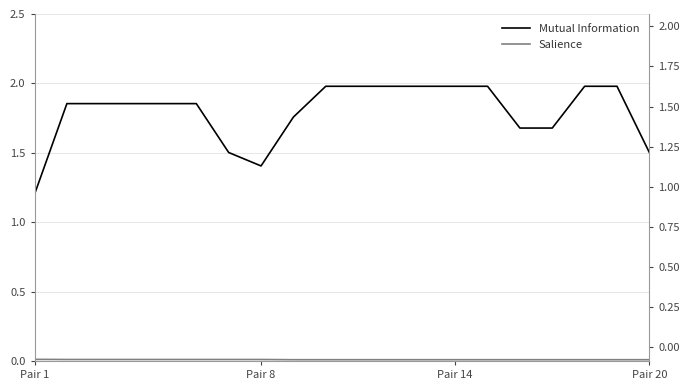

Rank the series by their maximum value, from lowest to highest.

Salience, Mutual Information